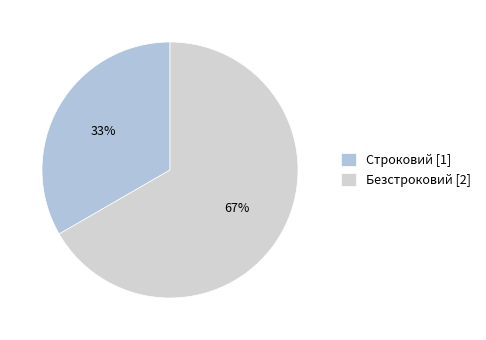

Which category accounts for the majority?

Безстроковий